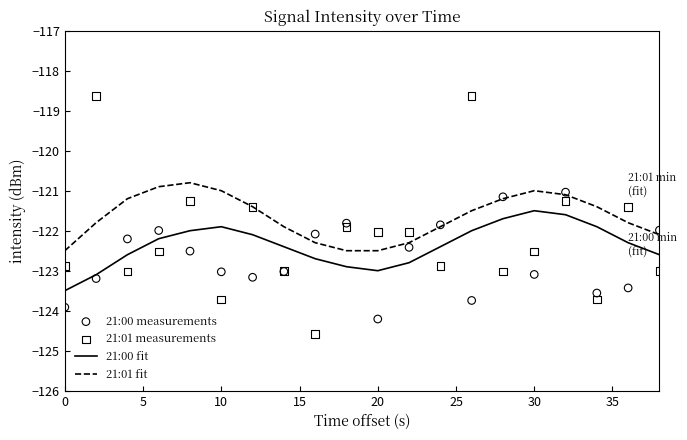

True or false: 21:01 fit and 21:00 fit cross at least once.

False